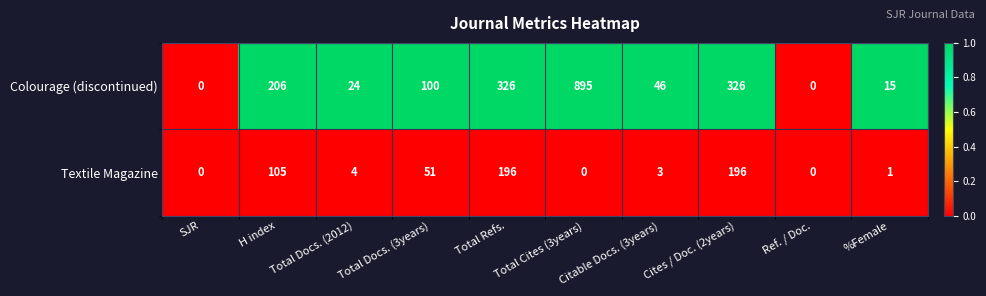

What is the difference between the maximum and minimum values in the Textile Magazine series?

196